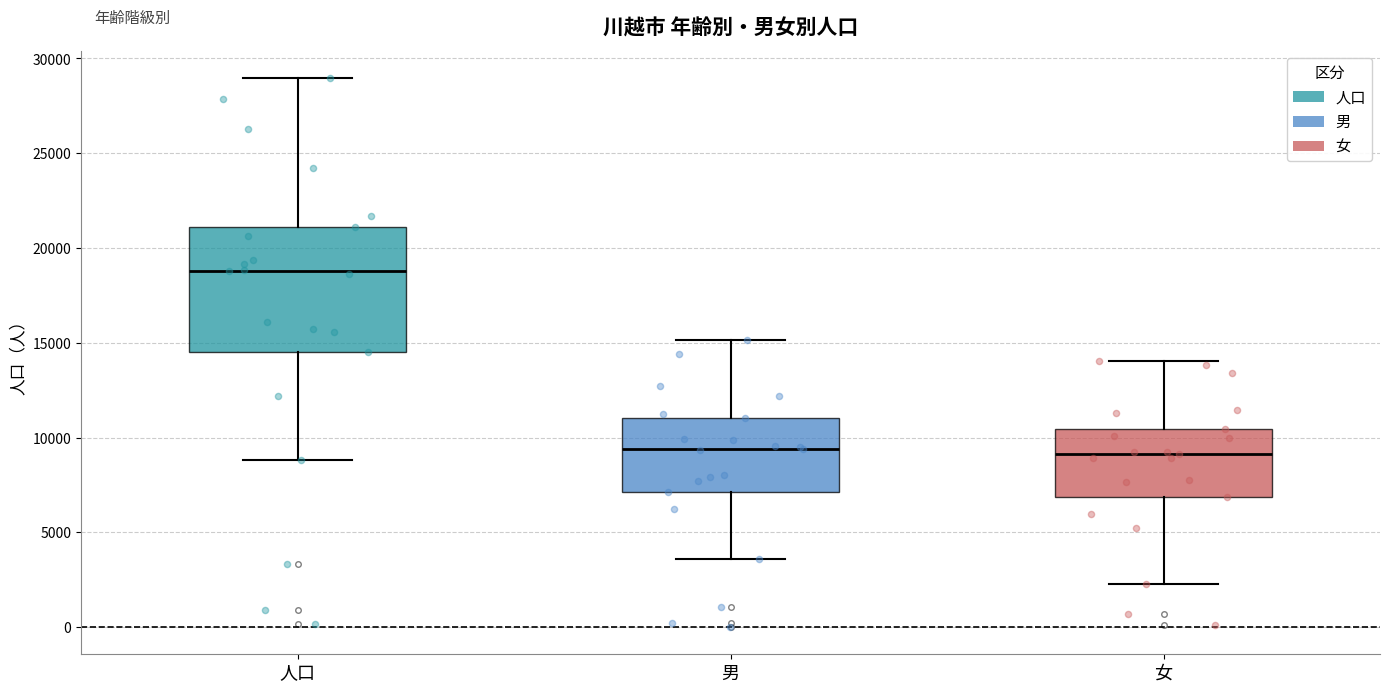

Which box's median line is the highest?

人口